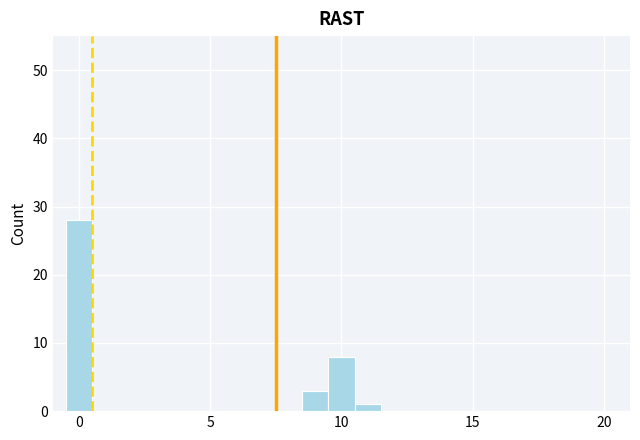

Around what value on the x-axis is the tallest bar? Give the approximate position of its centre, as read against the axis.

0.0